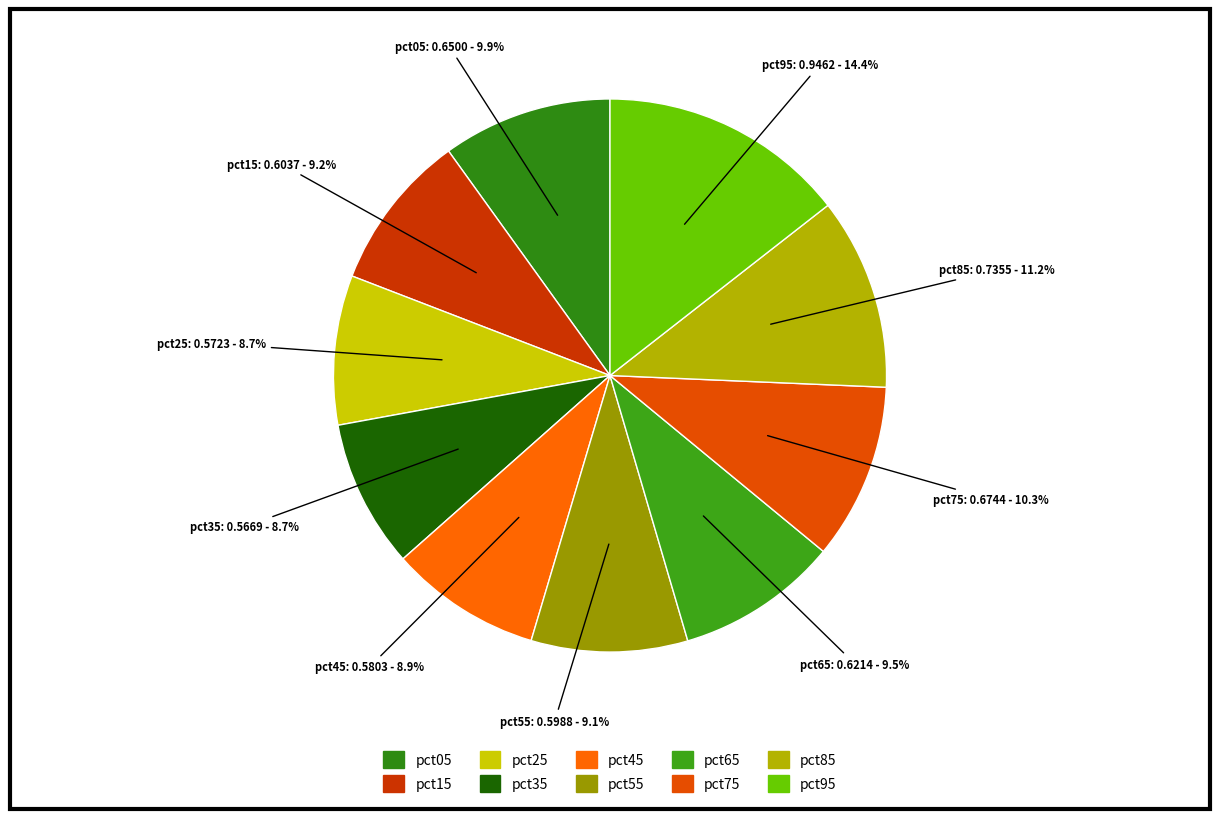

To the nearest percent, what percentage of the pie is pct15?

9%